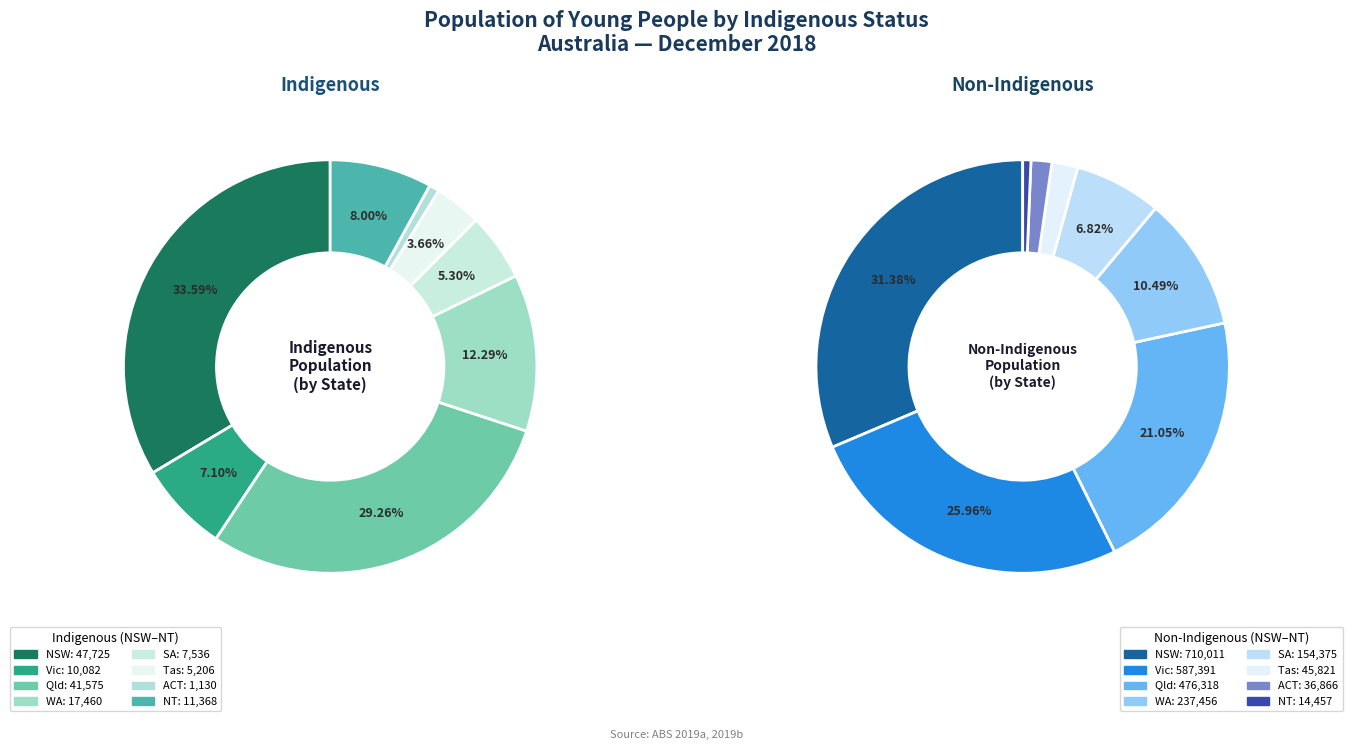

To the nearest percent, what is the combined percentage of SA and WA?

18%